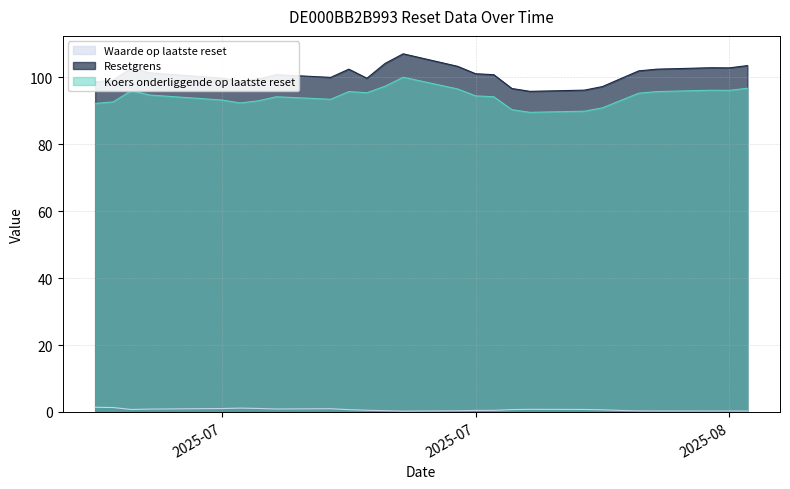

True or false: Waarde op laatste reset and Resetgrens cross at least once.

False